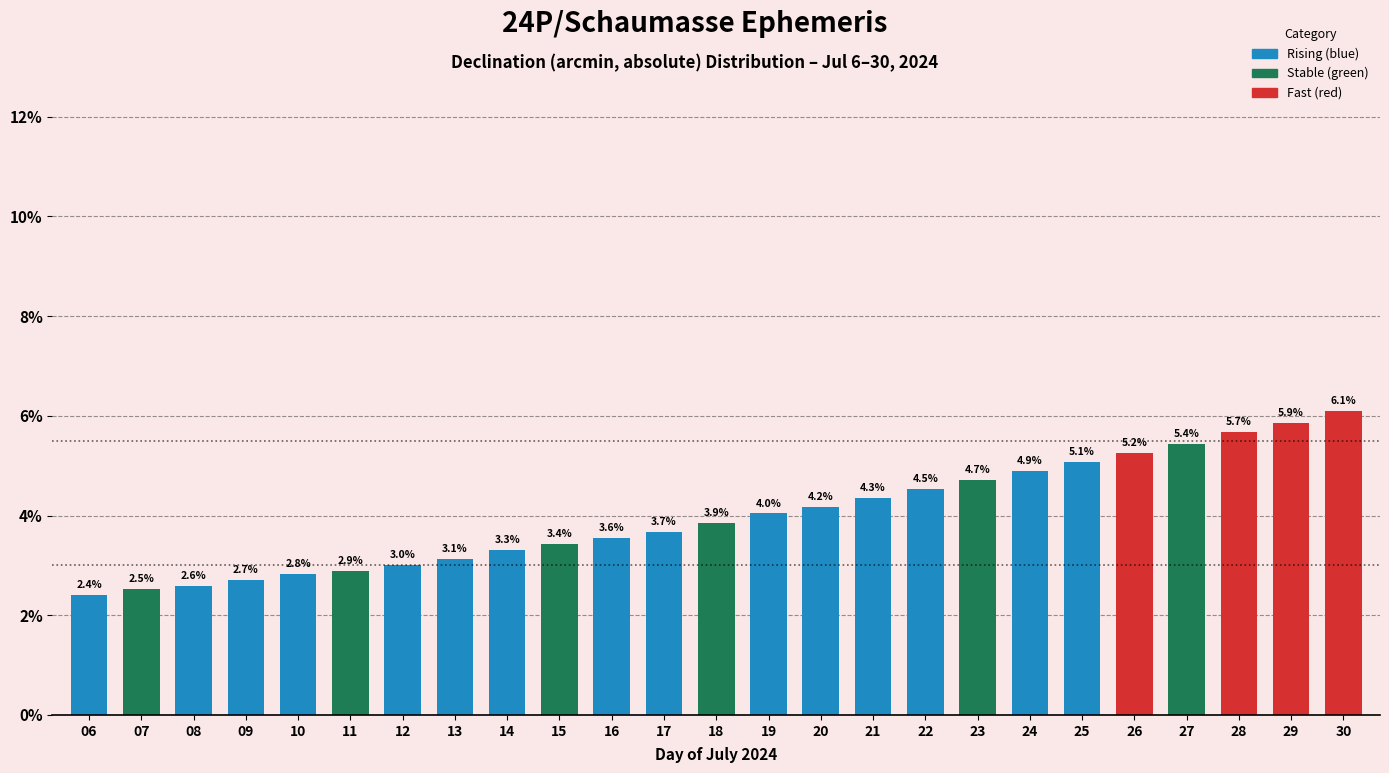

Reading right to left, list all the values displayed in this chart.

6.1	5.9	5.7	5.4	5.2	5.1	4.9	4.7	4.5	4.3	4.2	4.0	3.9	3.7	3.6	3.4	3.3	3.1	3.0	2.9	2.8	2.7	2.6	2.5	2.4